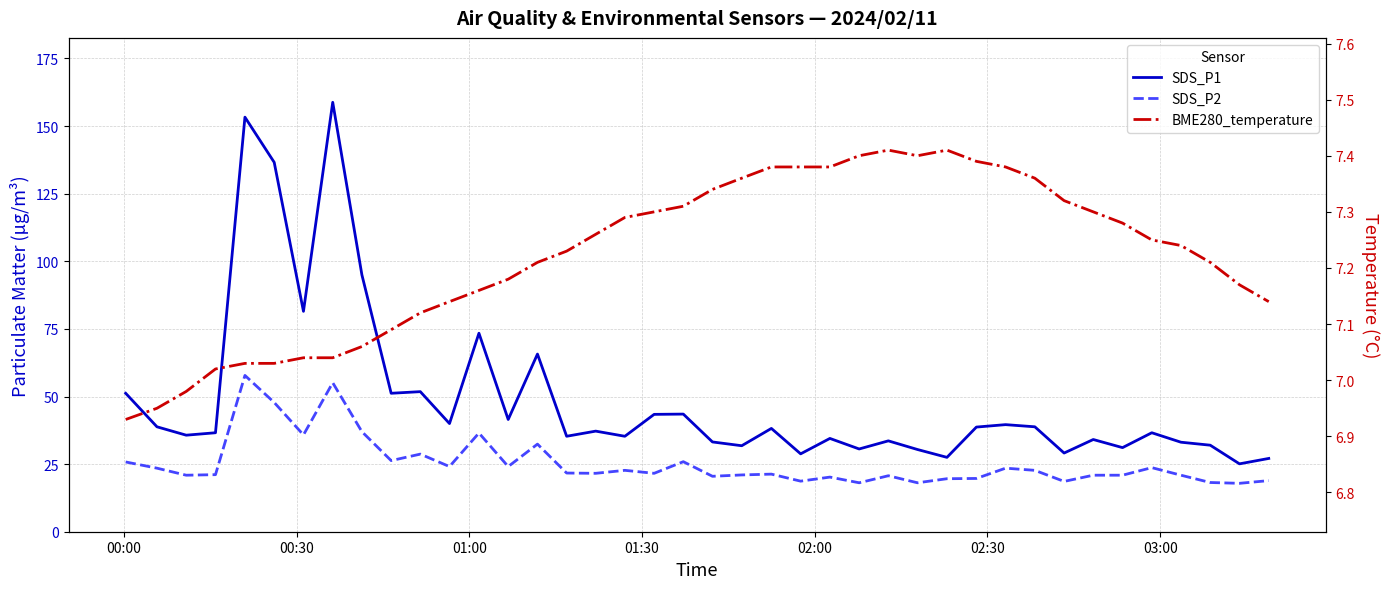

Which series has the largest total across all categories?

SDS_P1